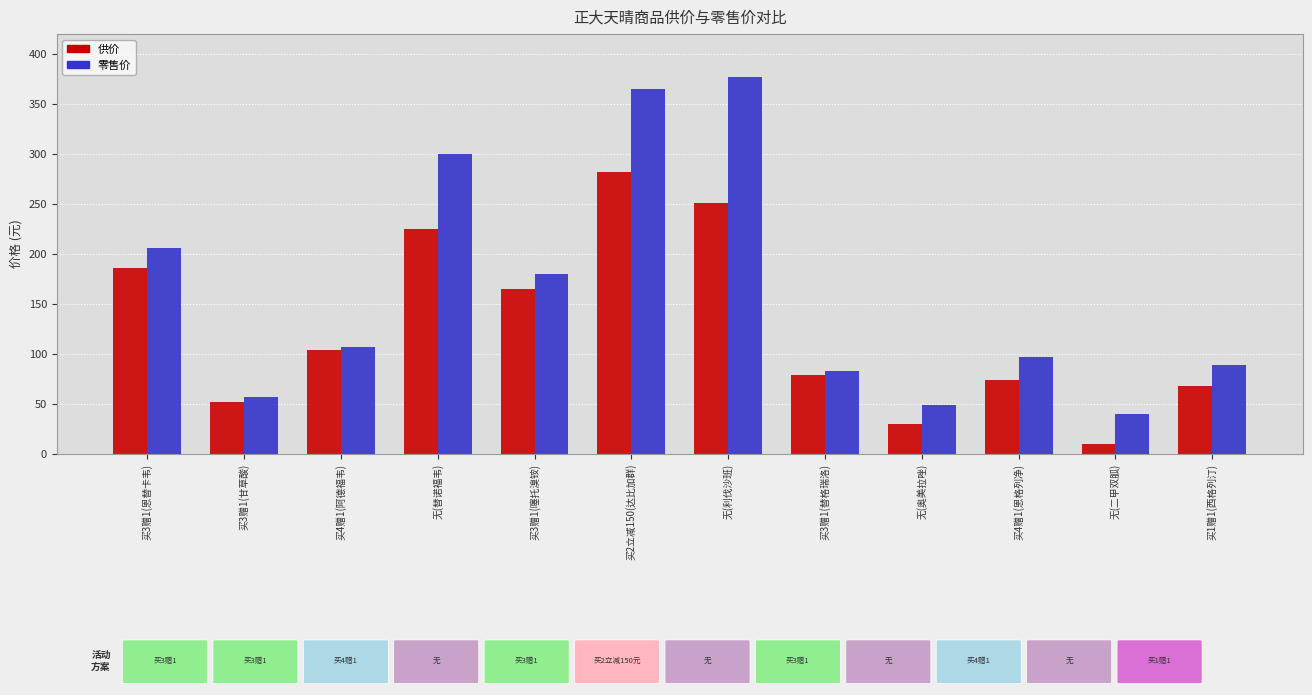

Rank the series at 买2立减150(达比加群) from lowest to highest value.

供价, 零售价